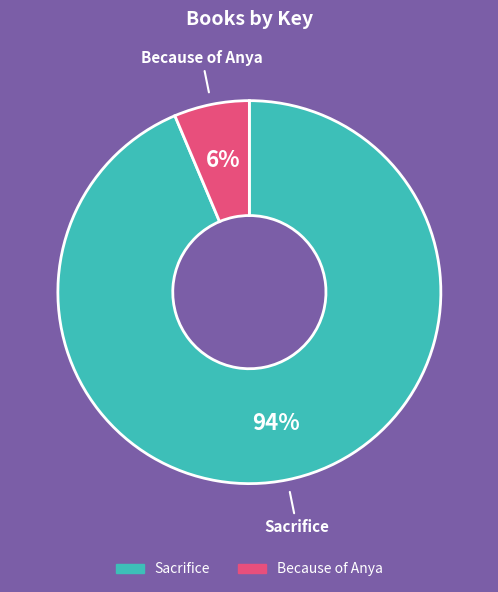

What is the ratio of the value at Because of Anya to the value at Sacrifice?

0.1